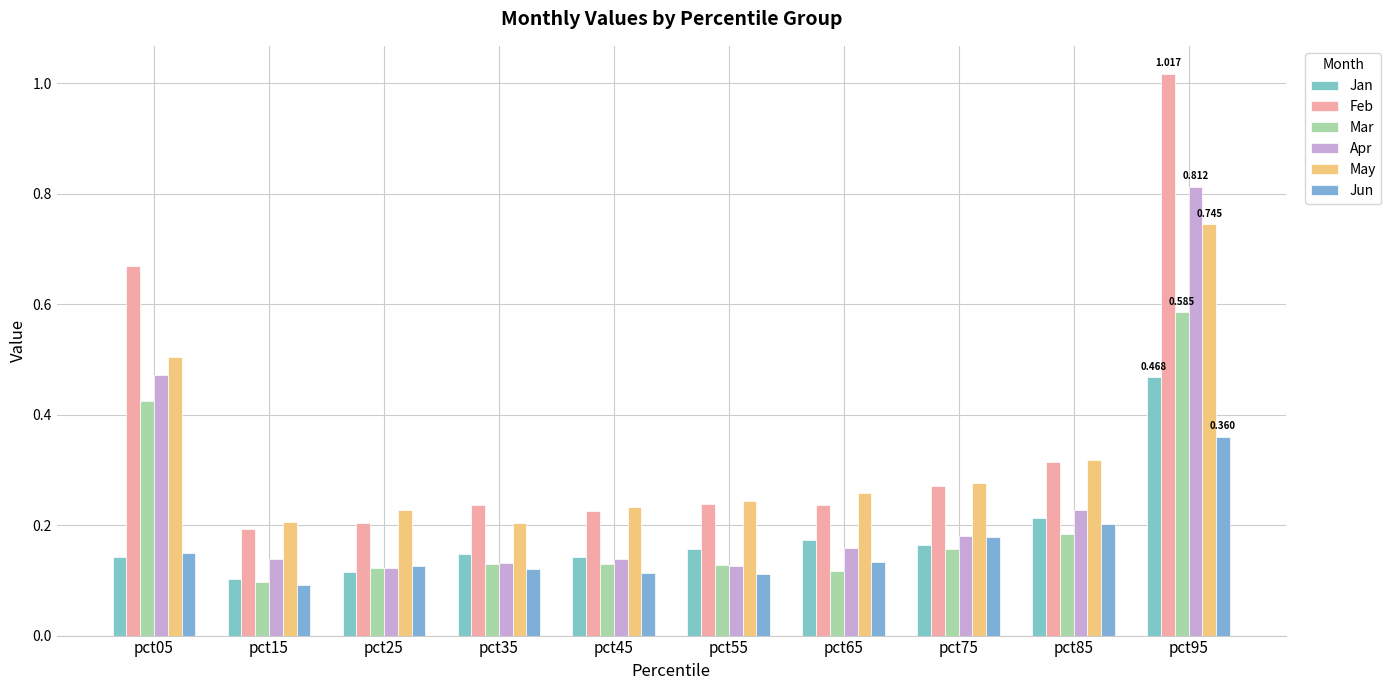

At how many categories does at least one series exceed 0?

10